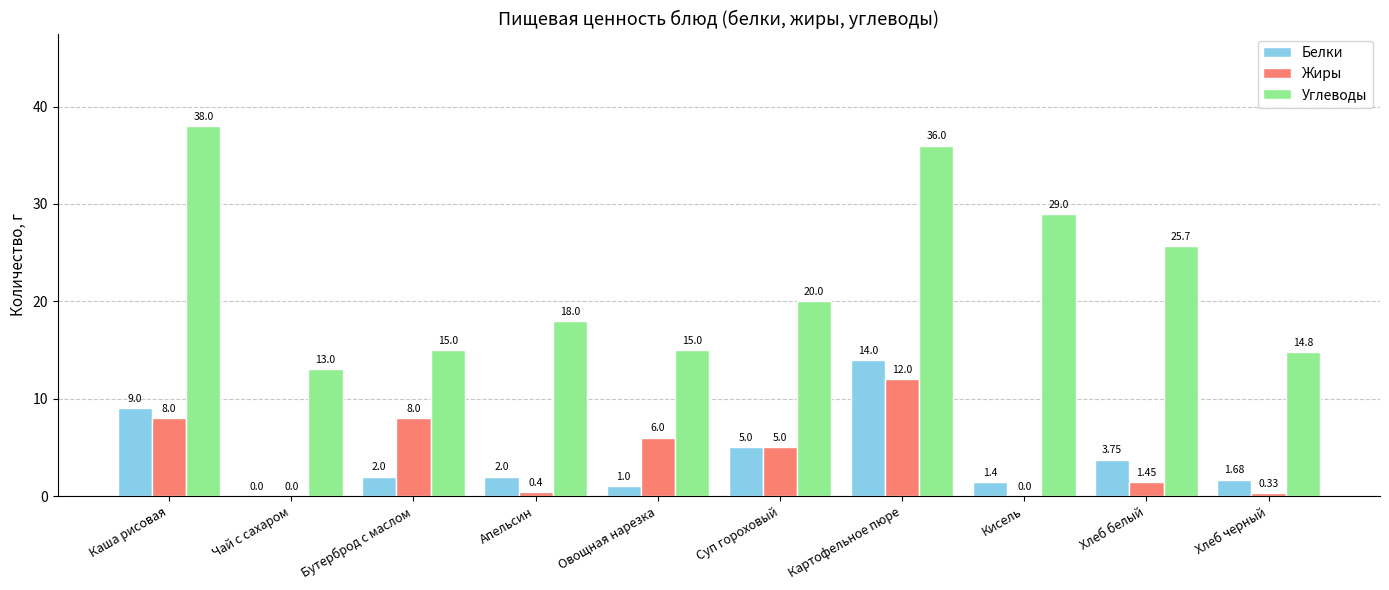

Which series has the largest total across all categories?

Углеводы